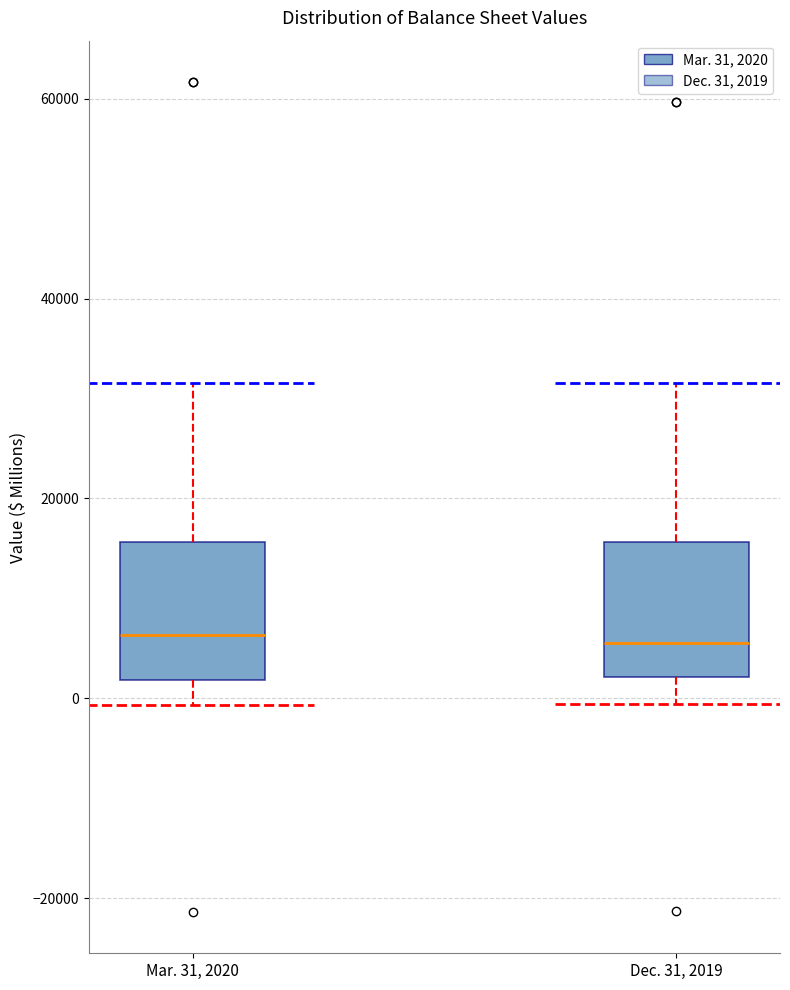

Where does the lower whisker of the box for Dec. 31, 2019 end on the y-axis? The values are not printed on the chart, so give them approximately, as read against the axis.

0